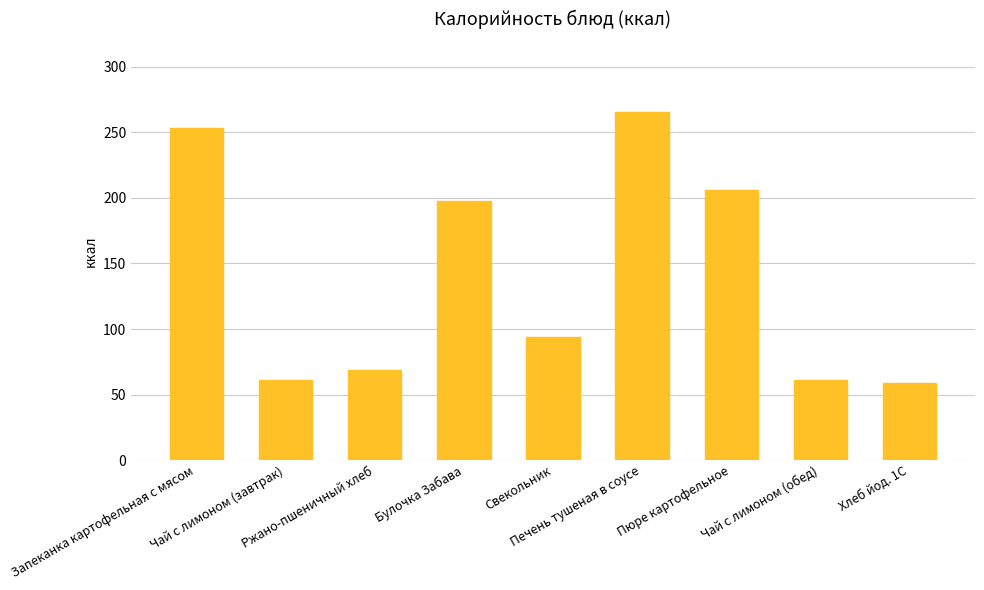

What is the change in value from Запеканка картофельная с мясом to Хлеб йод. 1С?

-194.7